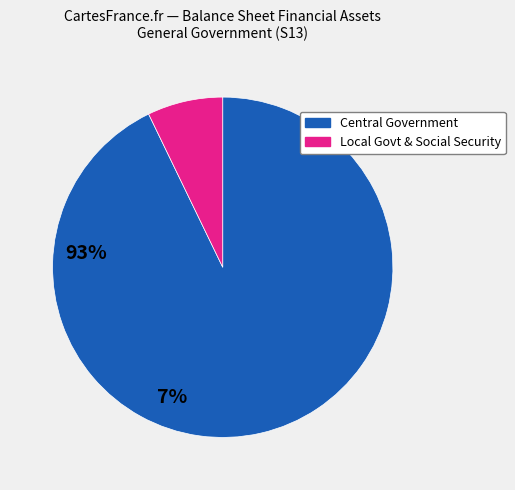

Is there a majority slice in this chart?

Yes